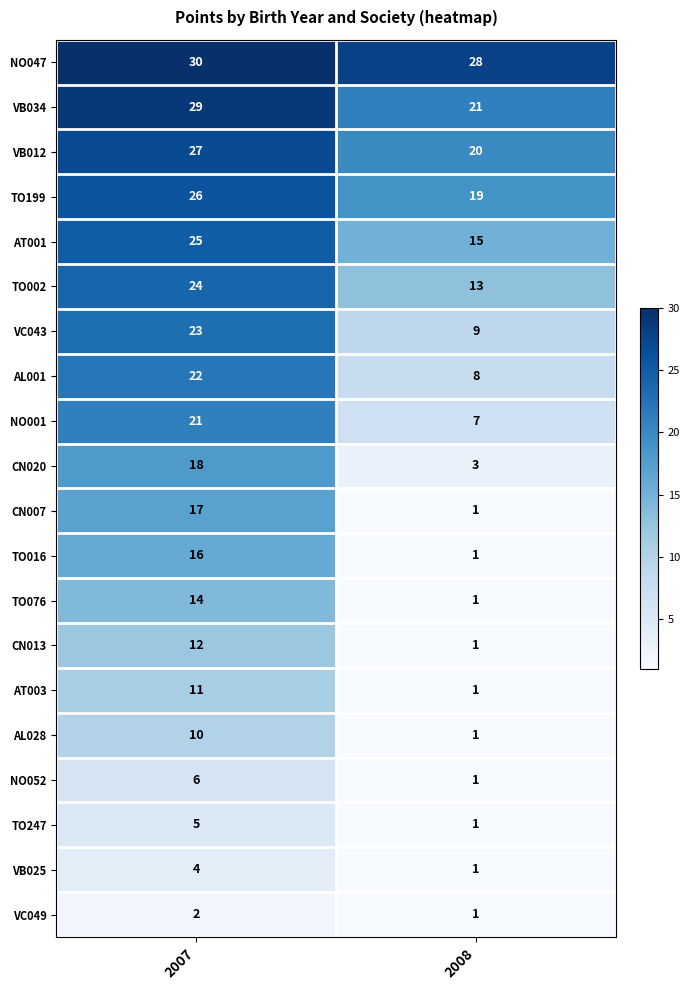

The NO001 series shows 34 at 2007. True or false?

False